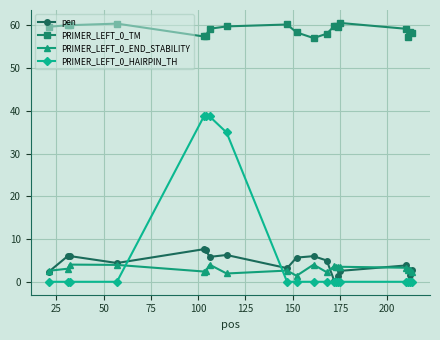

What is the greatest value displayed?

60.5